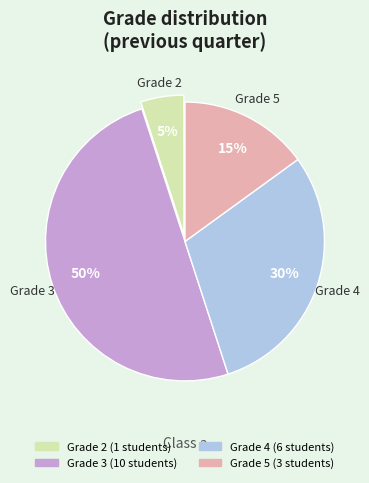

To the nearest percent, what is the difference between the largest and smallest slice percentages?

45%